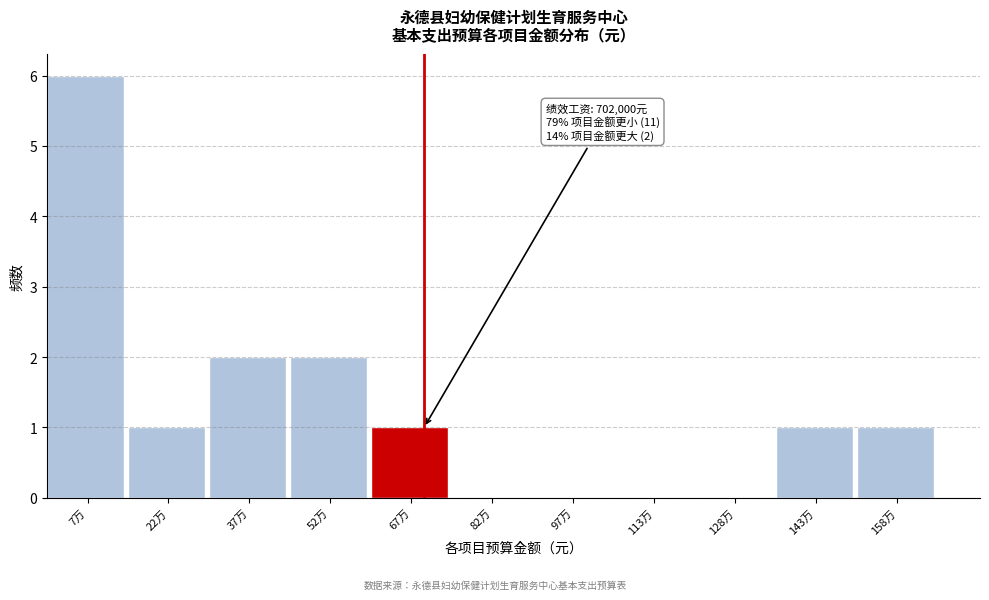

Reading left to right, what are all the values shown in this chart?

7万=6	22万=1	37万=2	52万=2	67万=1	82万=0	97万=0	113万=0	128万=0	143万=1	158万=1